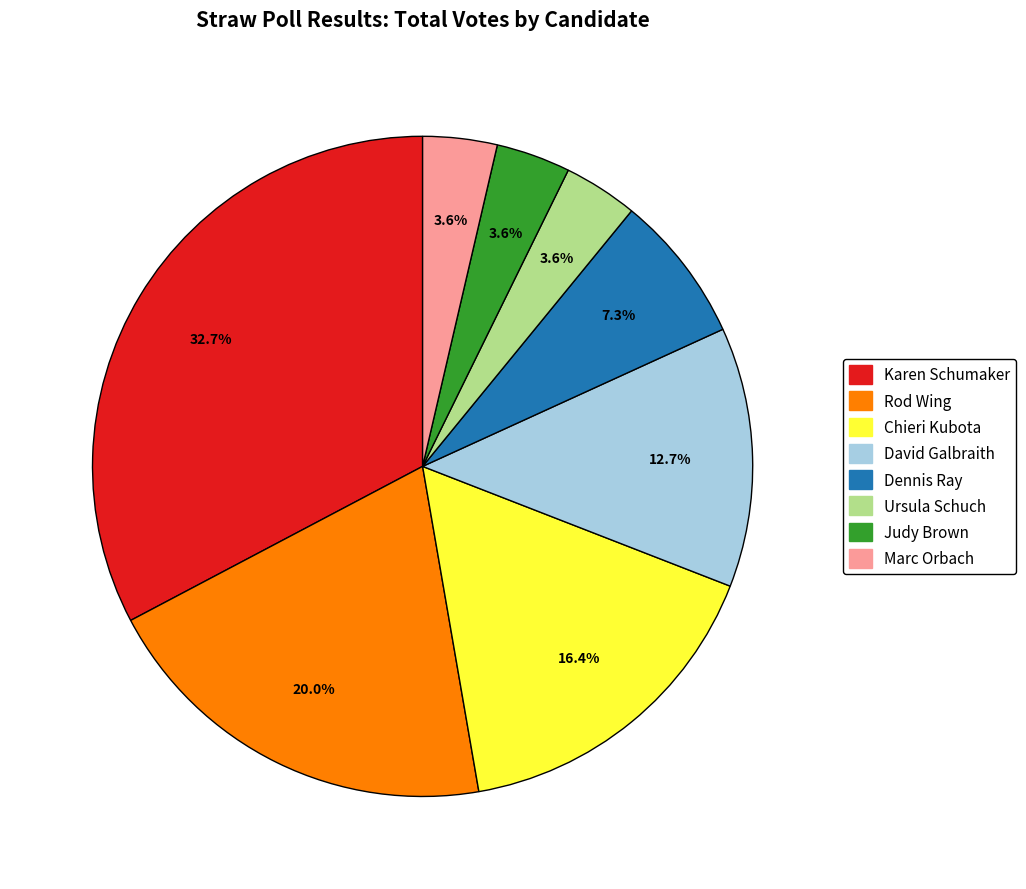

Approximately how many times larger is the value at Rod Wing compared to Karen Schumaker?

0.6